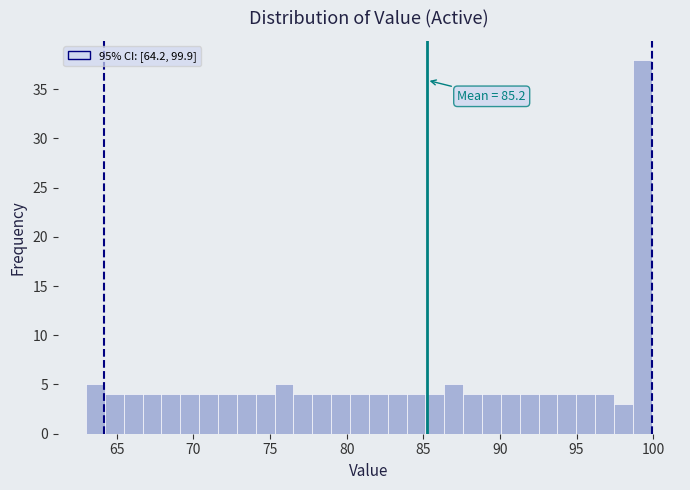

Read against the x-axis, roughly where is the centre of the tallest bar?

99.5